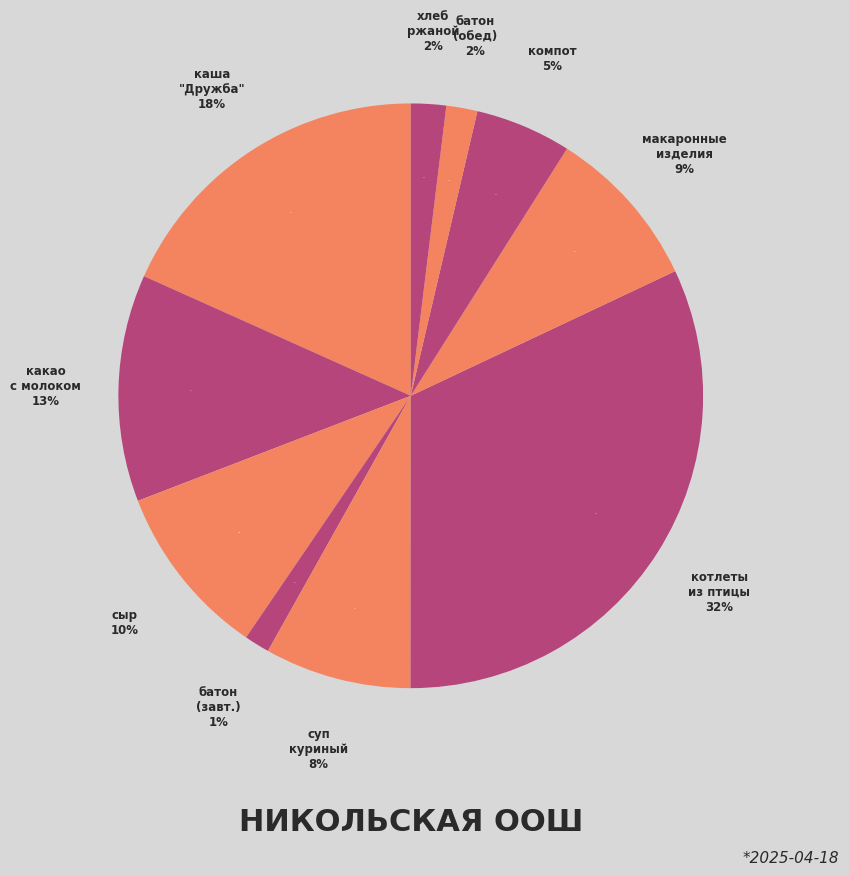

What percentage is the сыр (порциями) slice, to the nearest percent?

10%